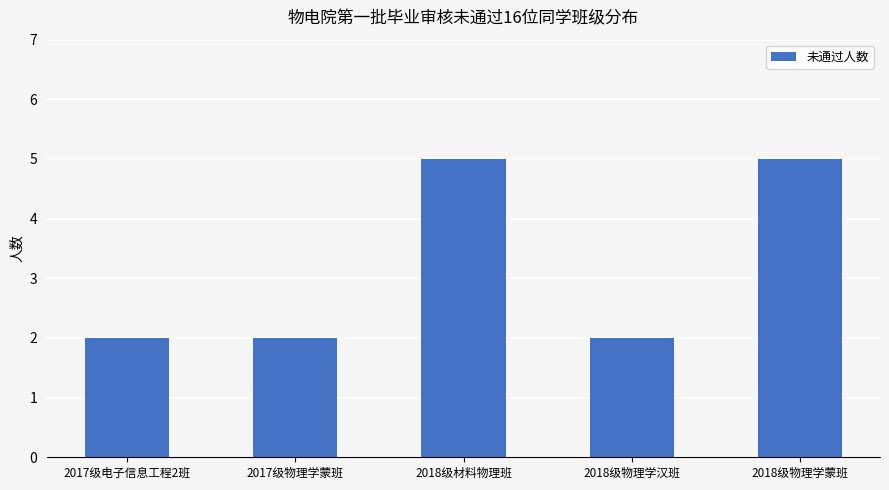

What is the value of the 4th bar from the left?

2